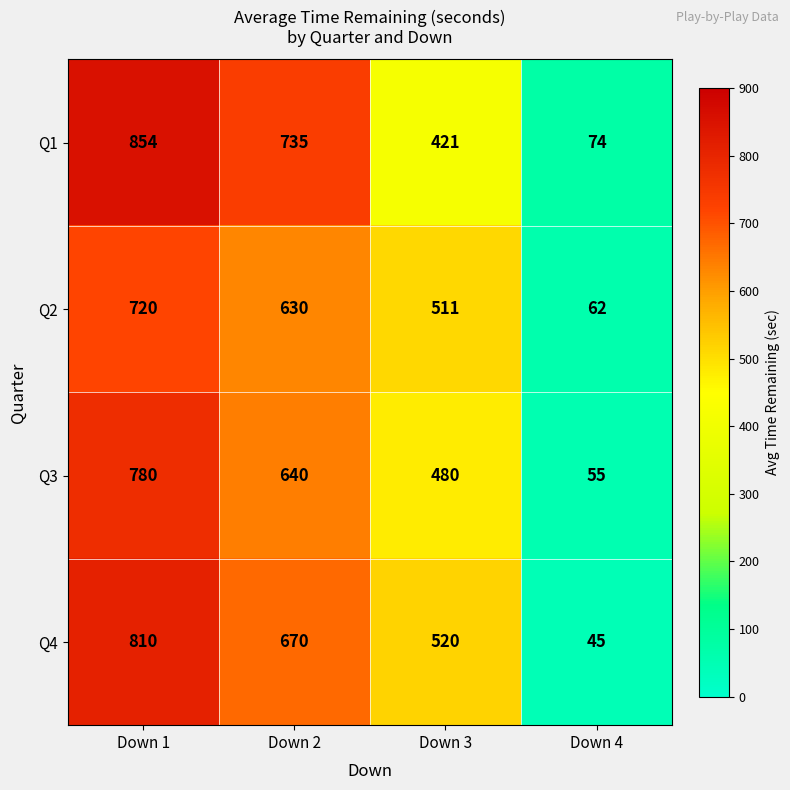

What is the difference between the second highest and second lowest values in the Q2 series?

119